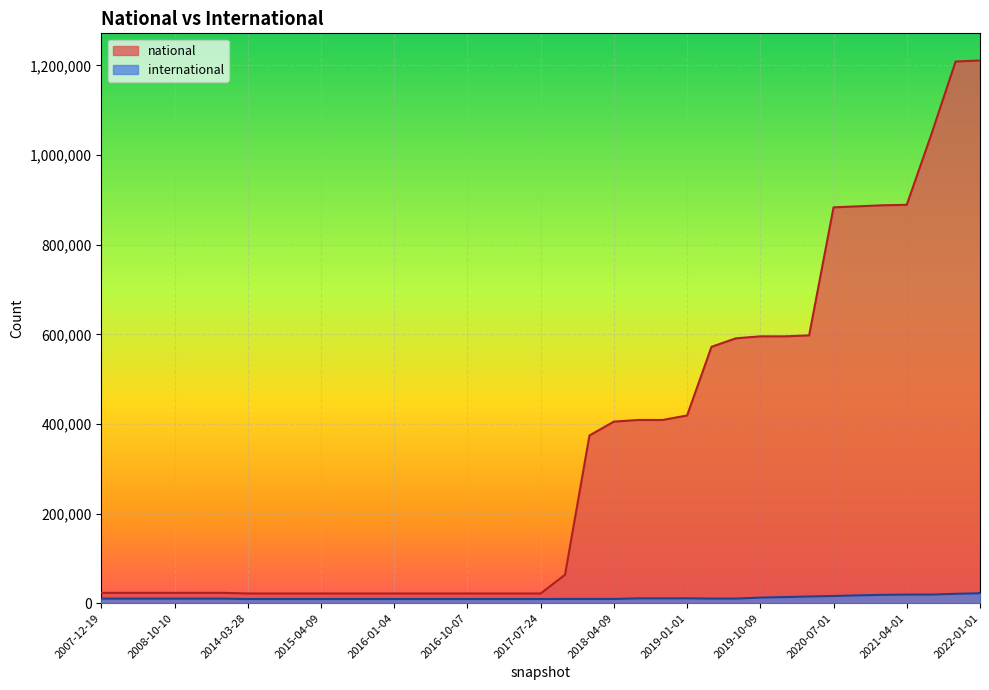

True or false: national and international intersect in this chart.

False